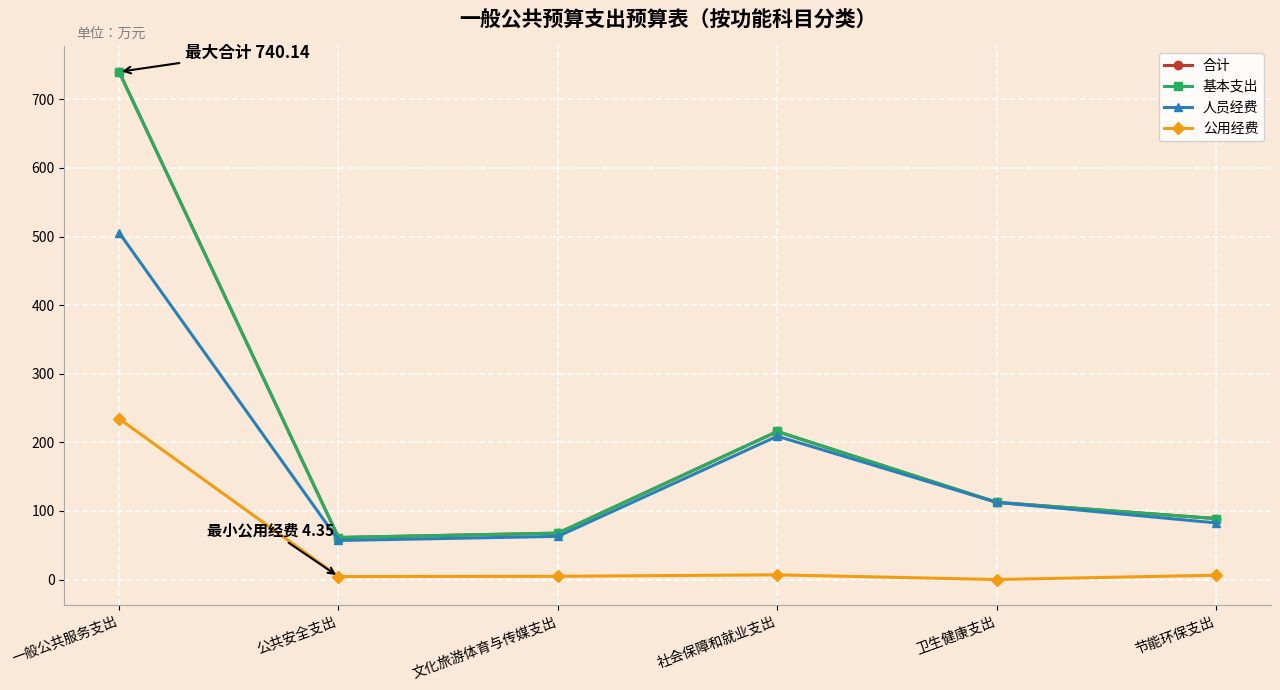

Which series has the widest spread of values?

合计